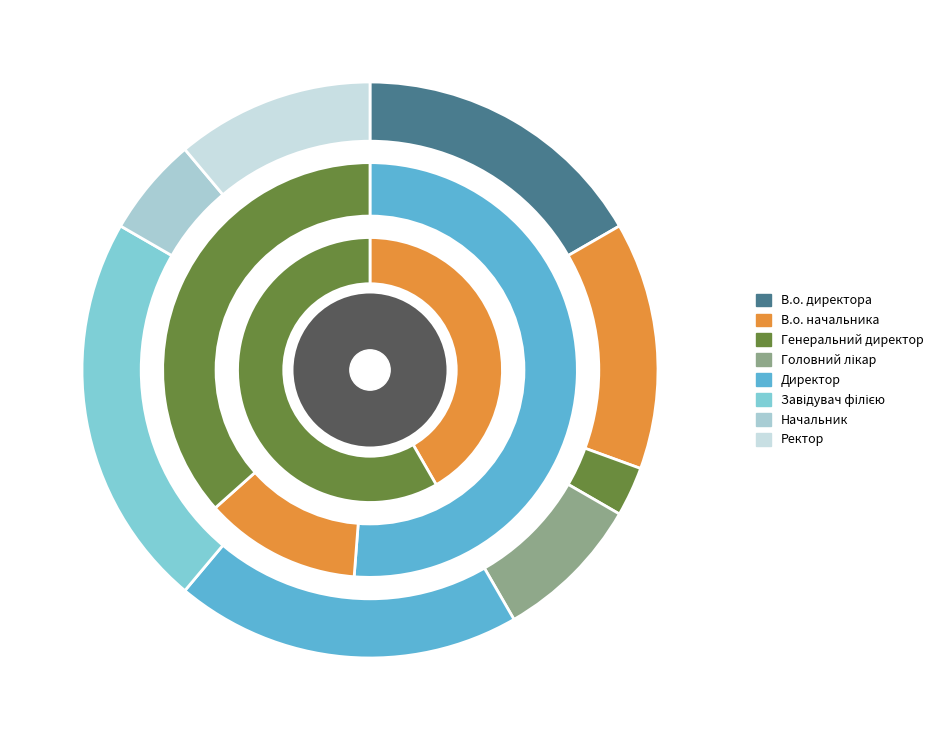

The В.о. начальника slice represents 29% of the pie. True or false?

False